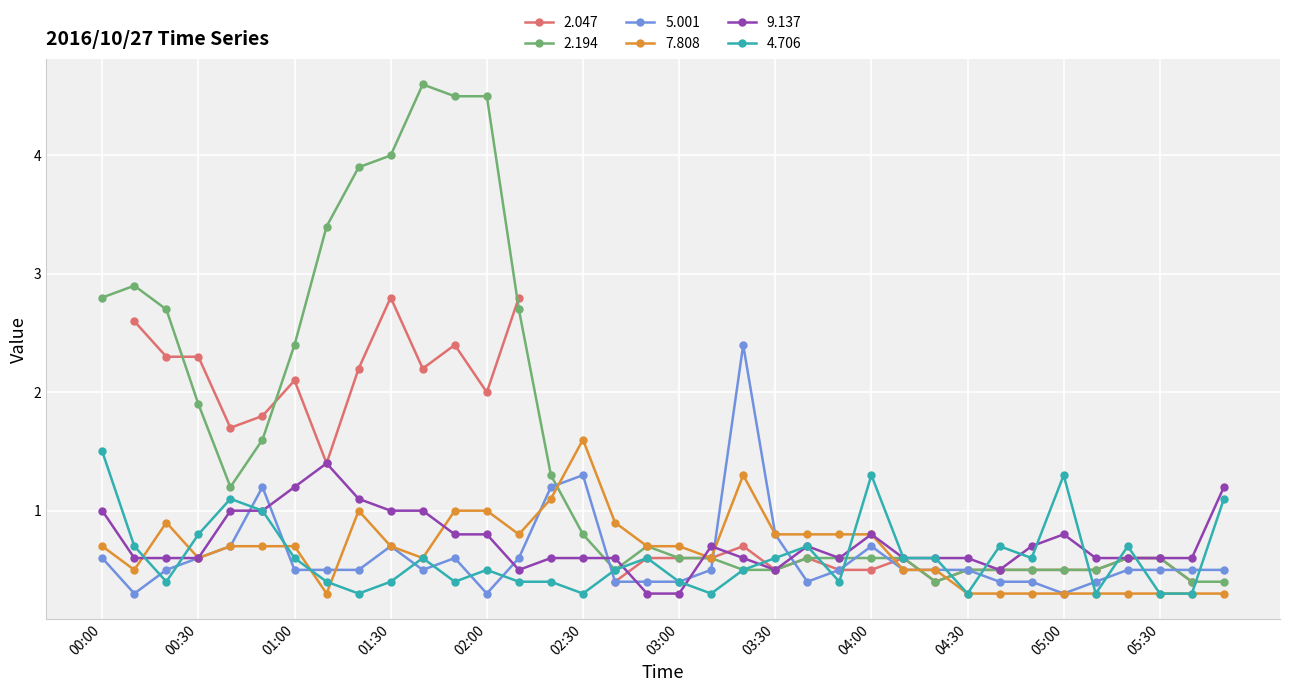

In 7.808, how many points are lower than both neighbors (excluding endpoints)?

6